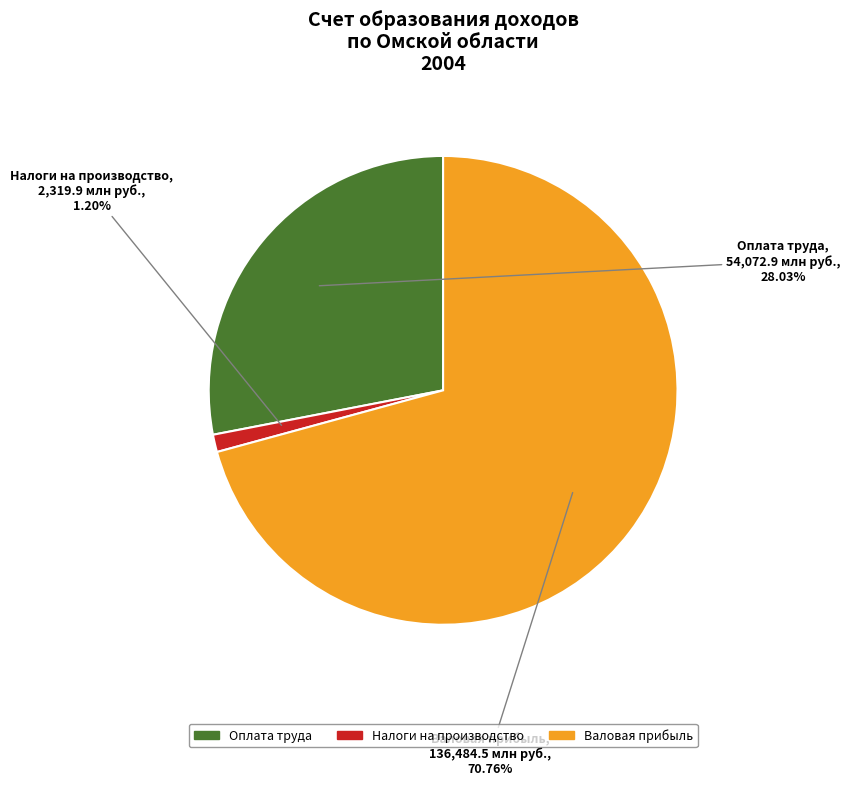

Combined, do Валовая прибыль and Налоги на производство account for over 50%?

Yes